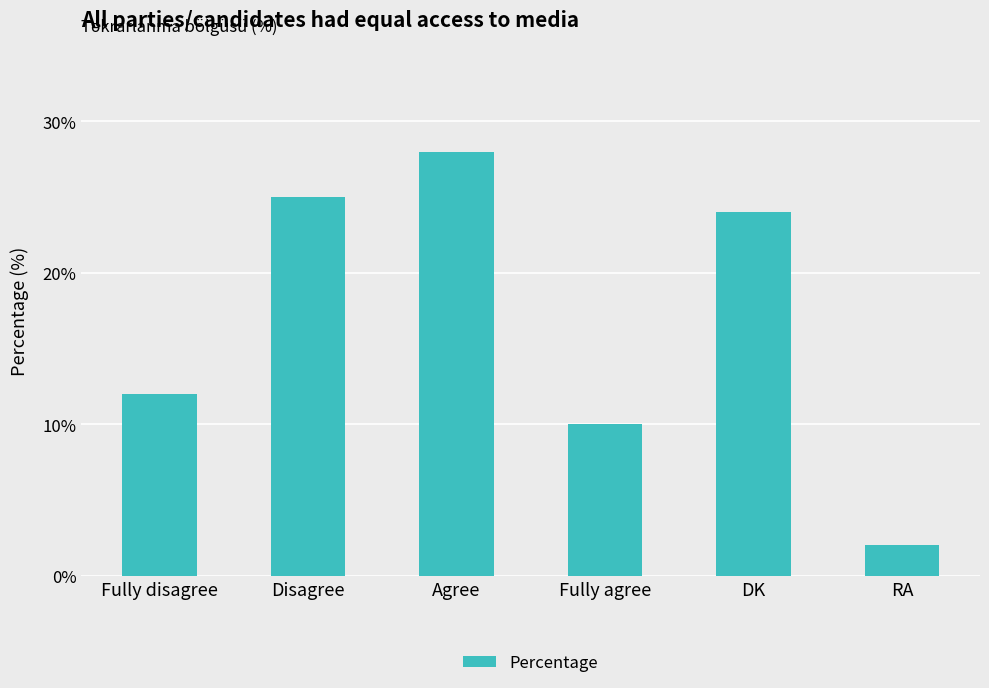

What is the sum of all values?

101